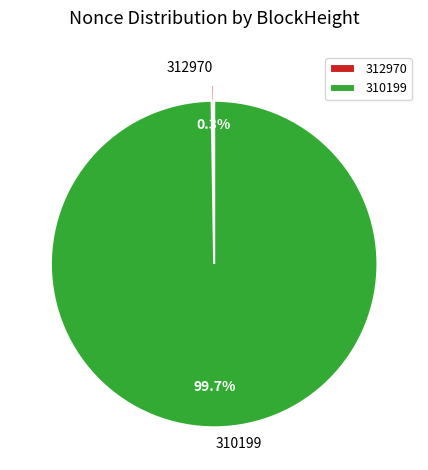

Which category has the biggest portion of the pie?

310199